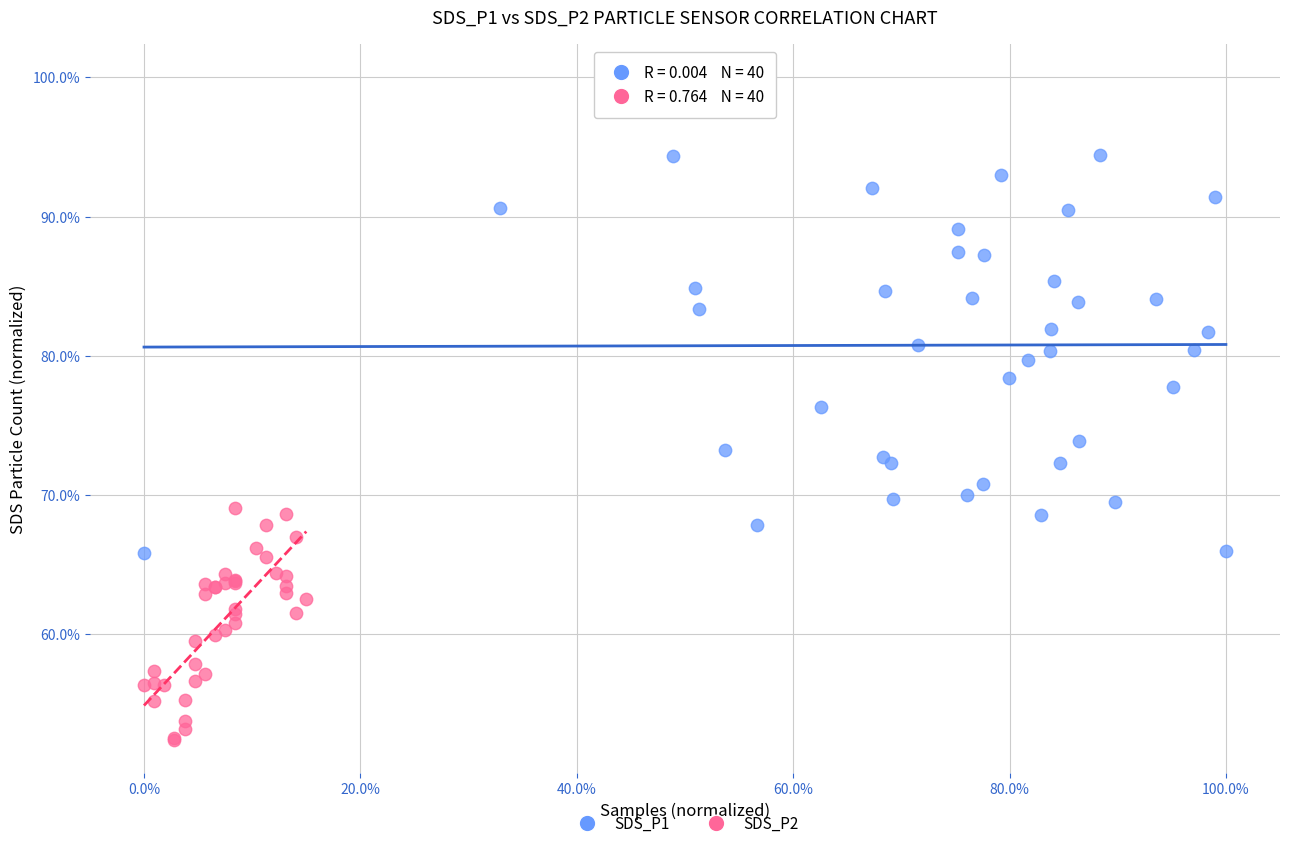

What are all the series names shown in the legend?

SDS_P1, SDS_P2